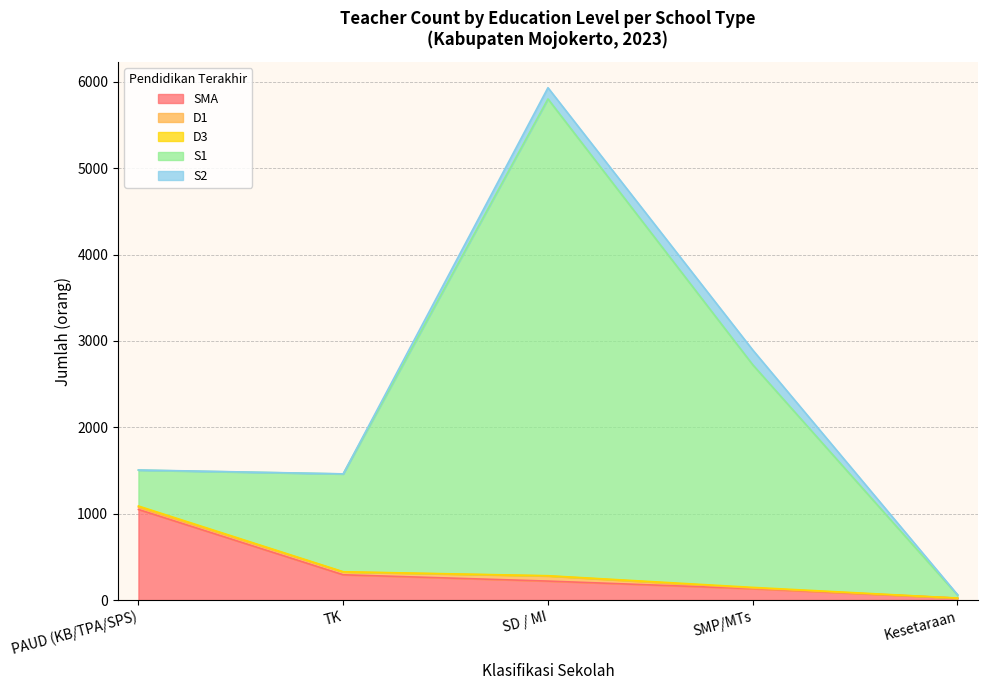

Which has a higher value, SMP/MTs or Kesetaraan?

SMP/MTs